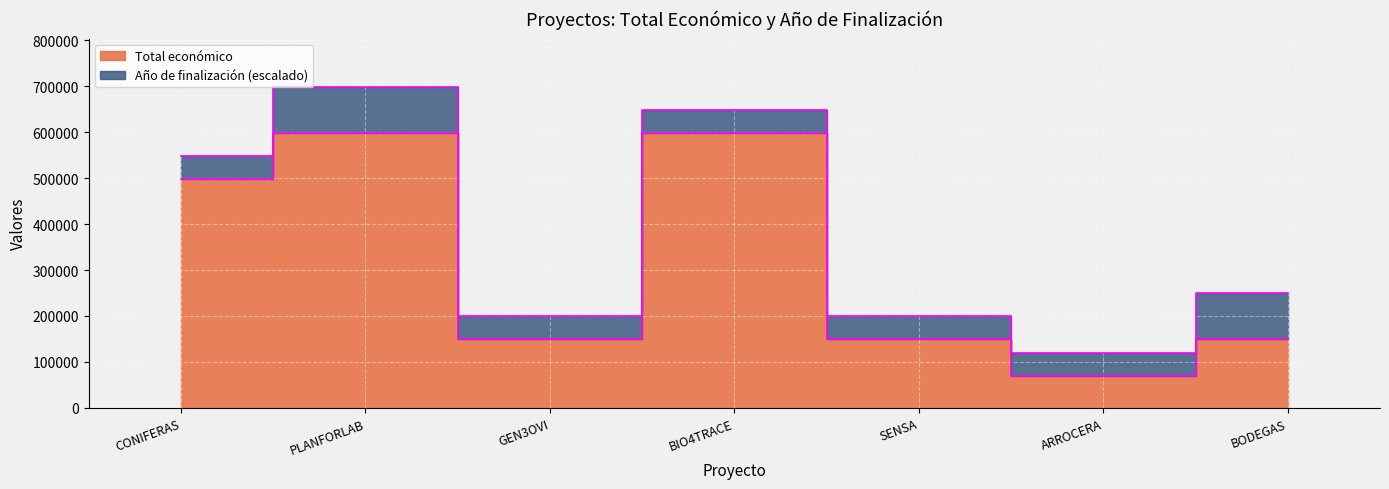

What is the average value?

316779